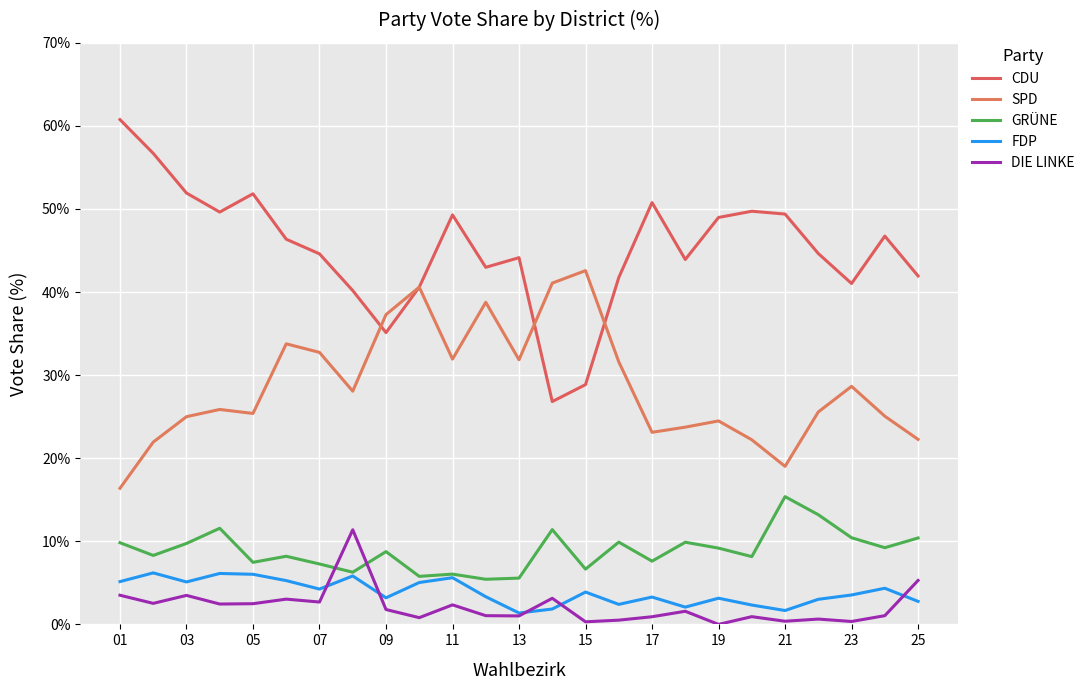

Does the chart have visible grid lines?

Yes